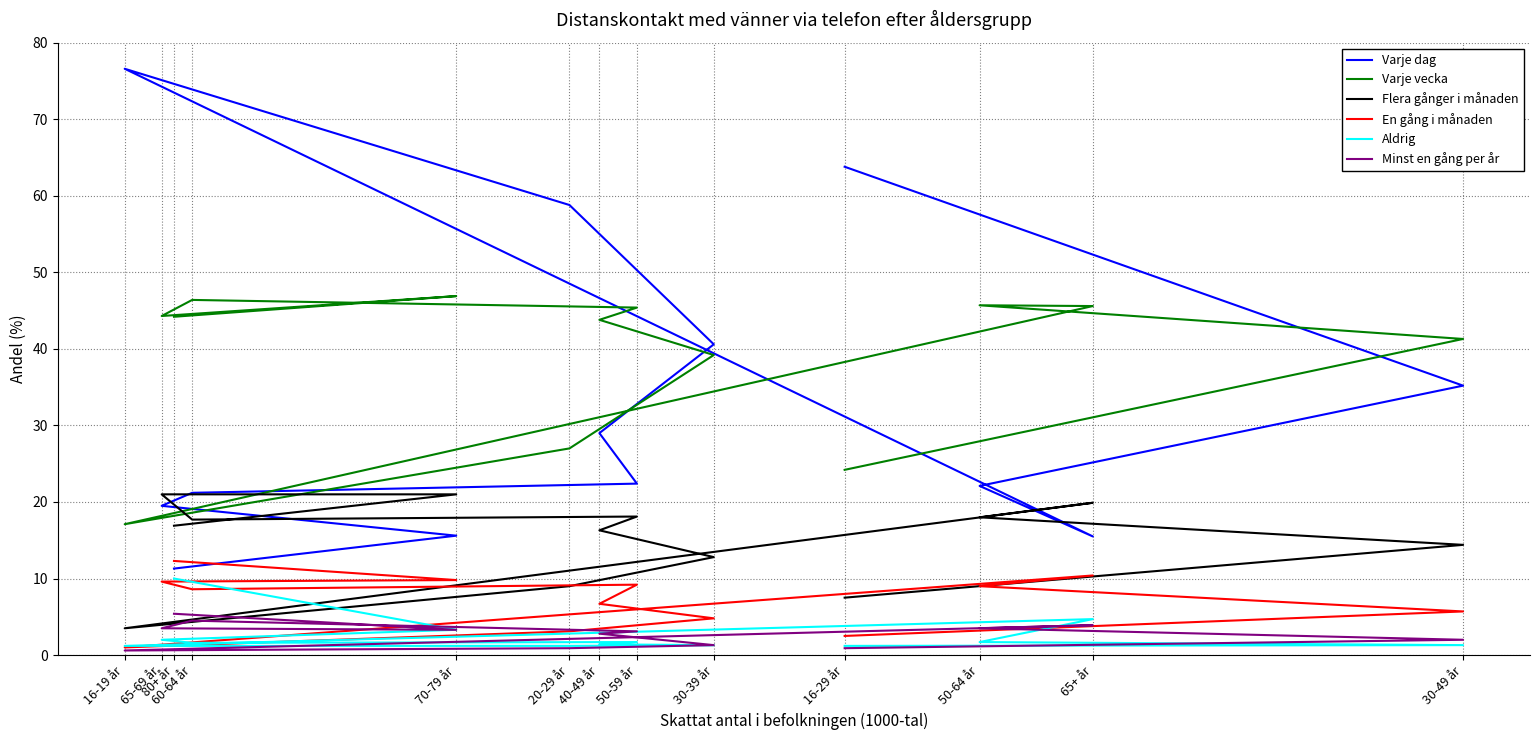

Is it true that Varje vecka equals 17.1 at 16-19 år?

True